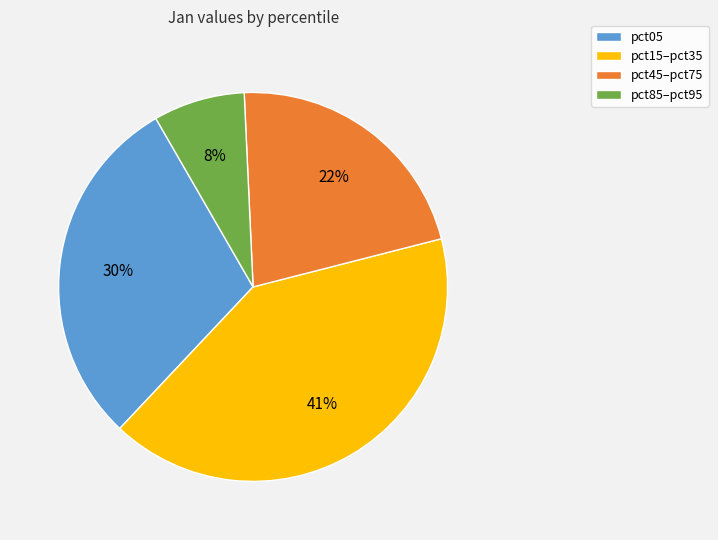

How many slices are in this pie chart?

4